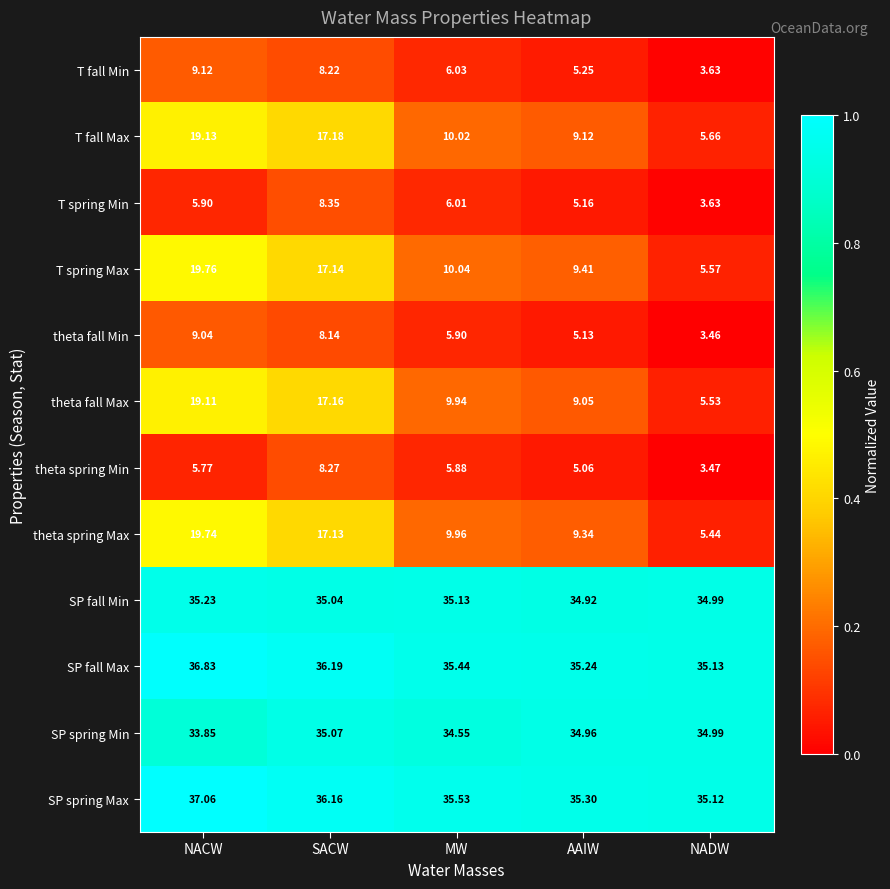

At which category is the sum across all series the highest?

NACW